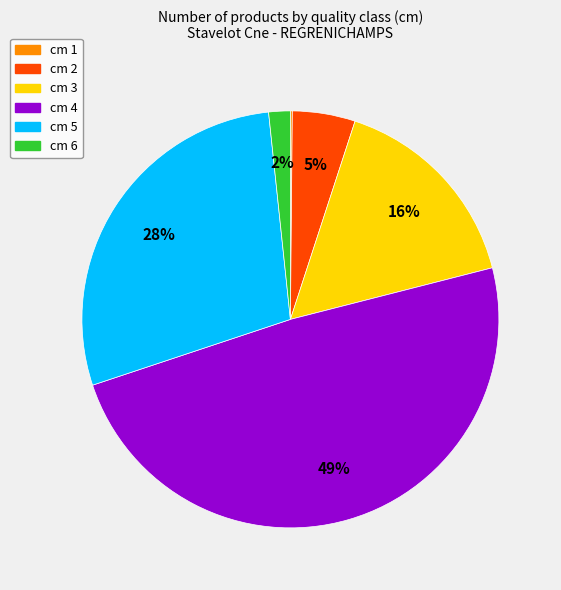

Between cm 6 and cm 3, which is larger?

cm 3